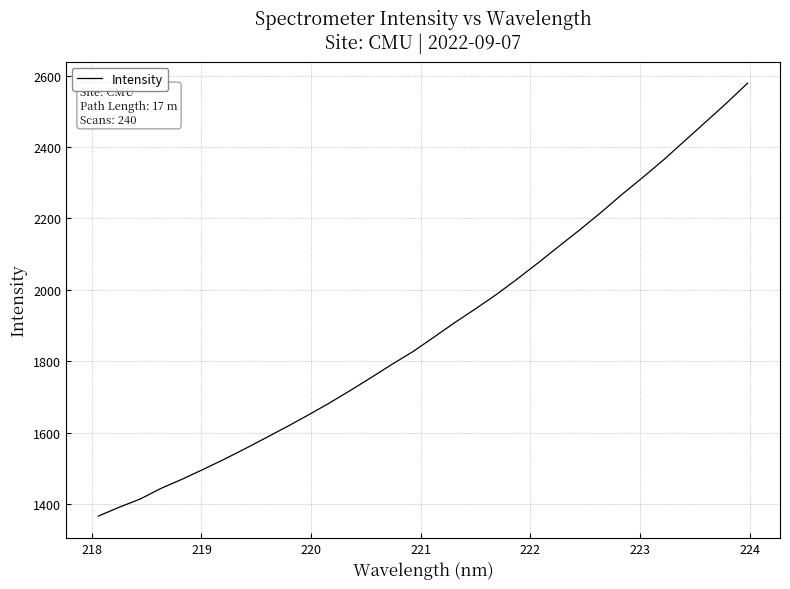

What is the minimum value shown in the chart?

1366.1